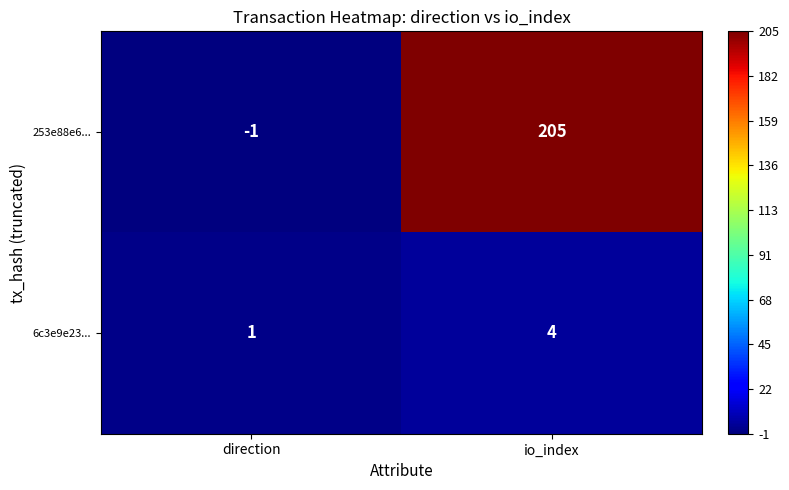

Rank the series by their maximum value, from highest to lowest.

253e88e6..., 6c3e9e23...